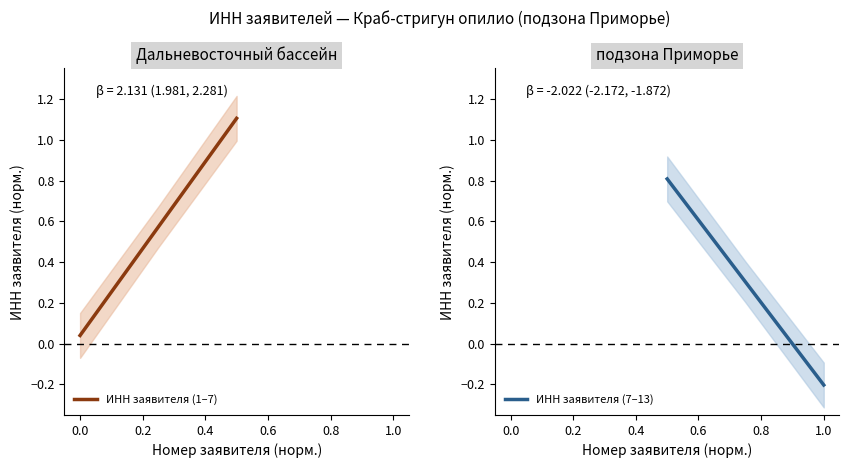

Which series changed the most between −0.2 and 1.0?

ИНН заявителя (1–7)